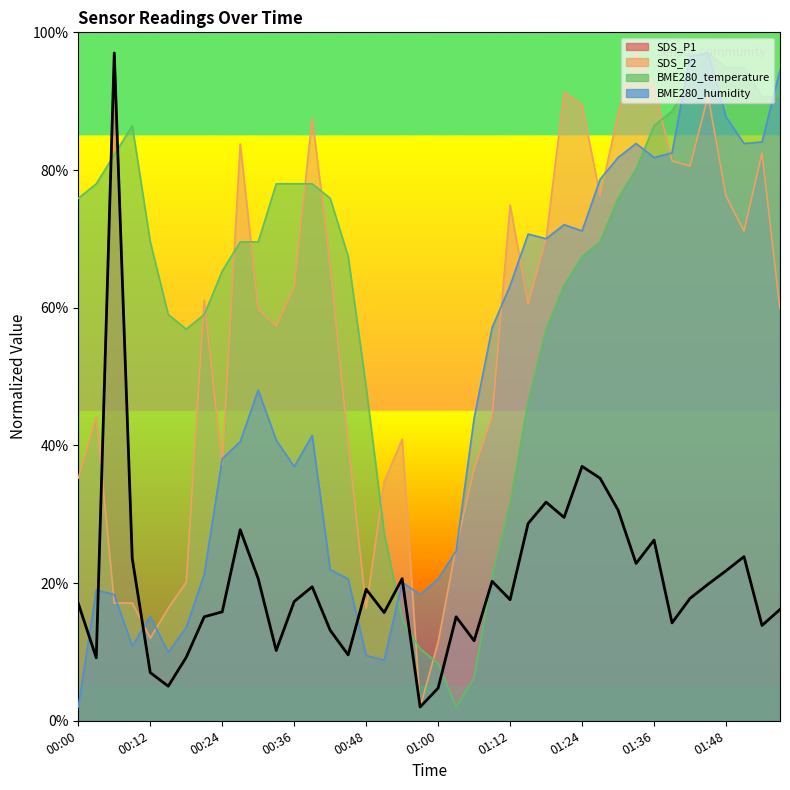

In SDS_P2, how many points are higher than both neighbors (excluding endpoints)?

10